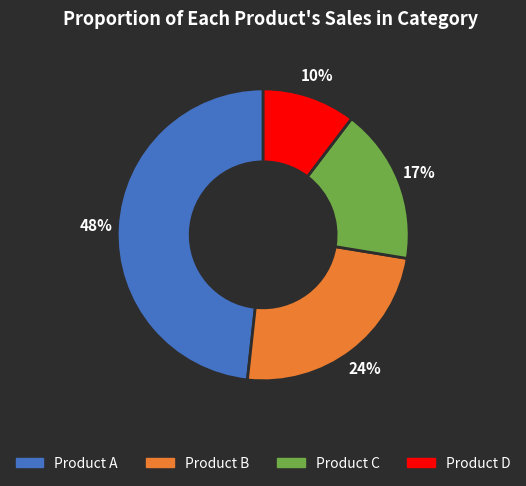

Is there a majority slice in this chart?

No